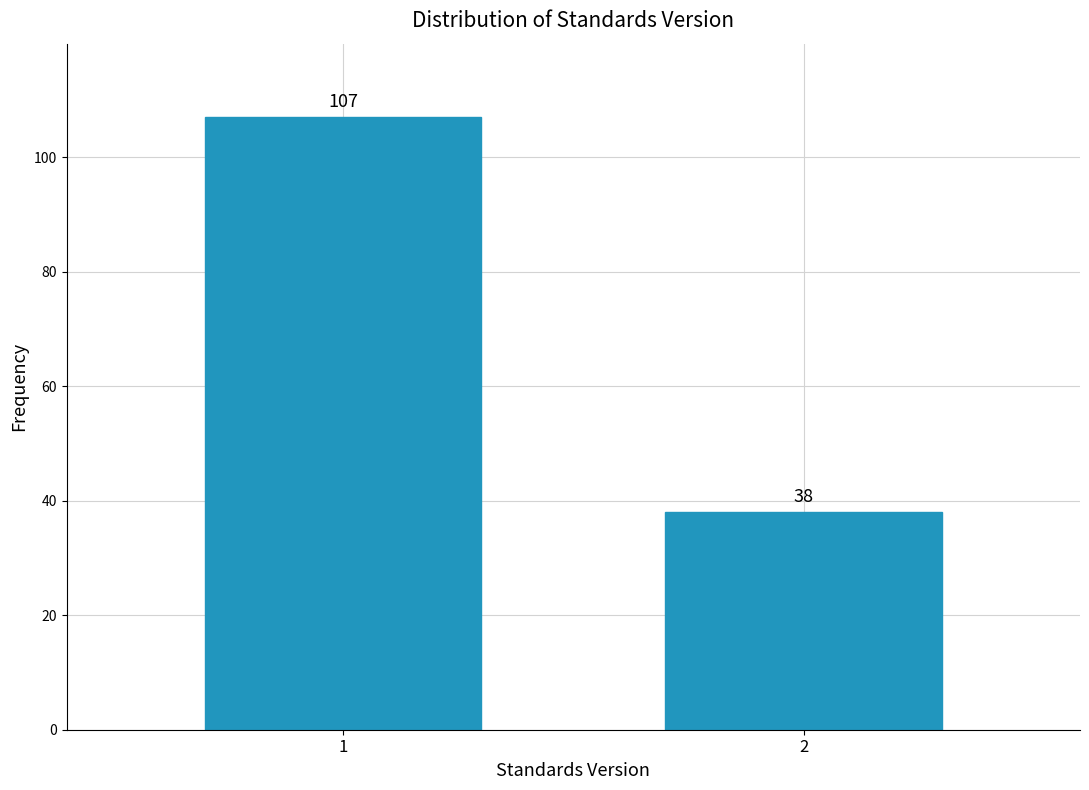

Reading left to right, list all the values displayed in this chart.

1=107	2=38